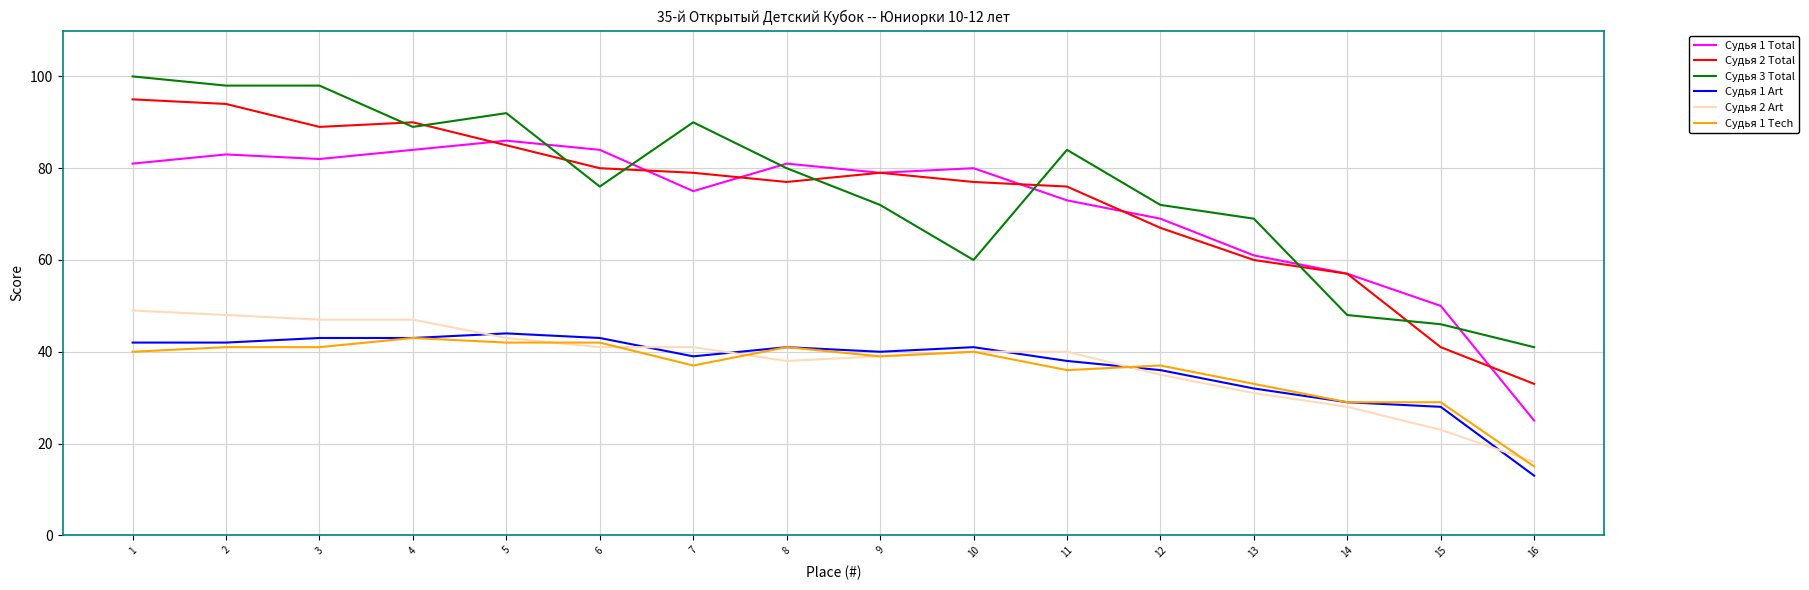

What is the sum of the Судья 1 Art values at 10 and 8?

82